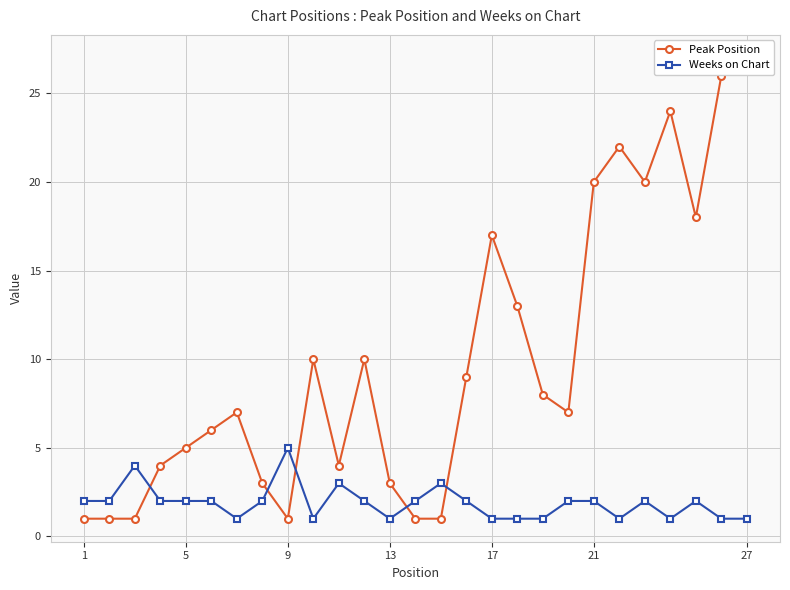

True or false: Weeks on Chart has more than 1 points higher than both neighbors.

True